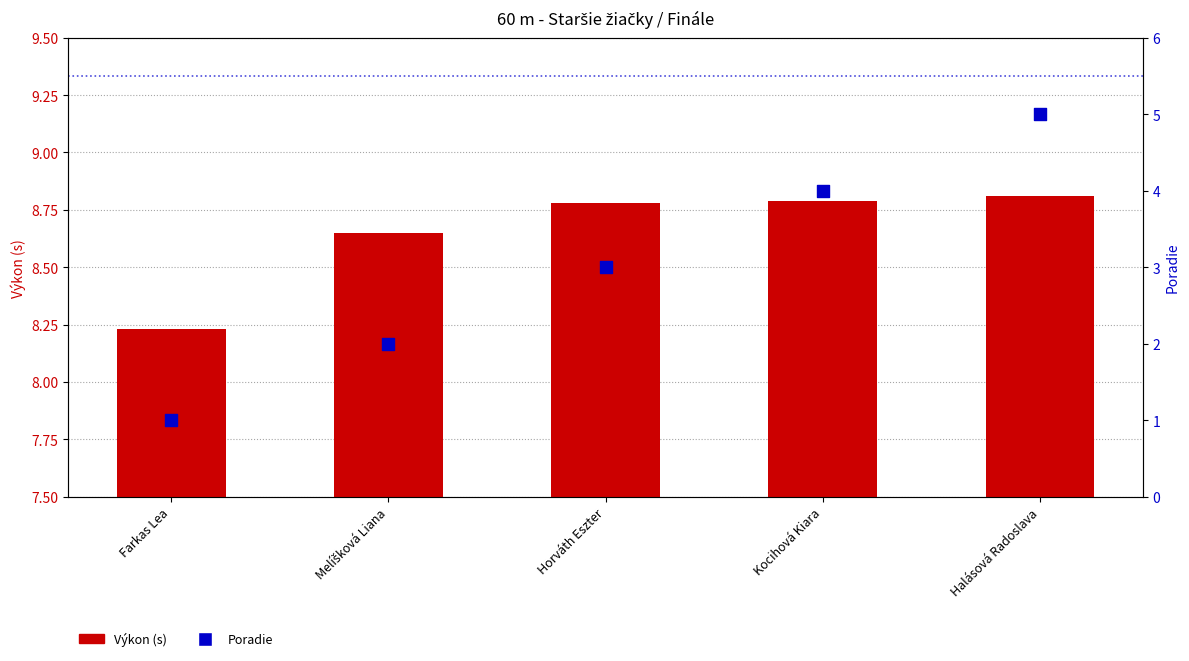

What is the total value across all series at Horváth Eszter?

11.8